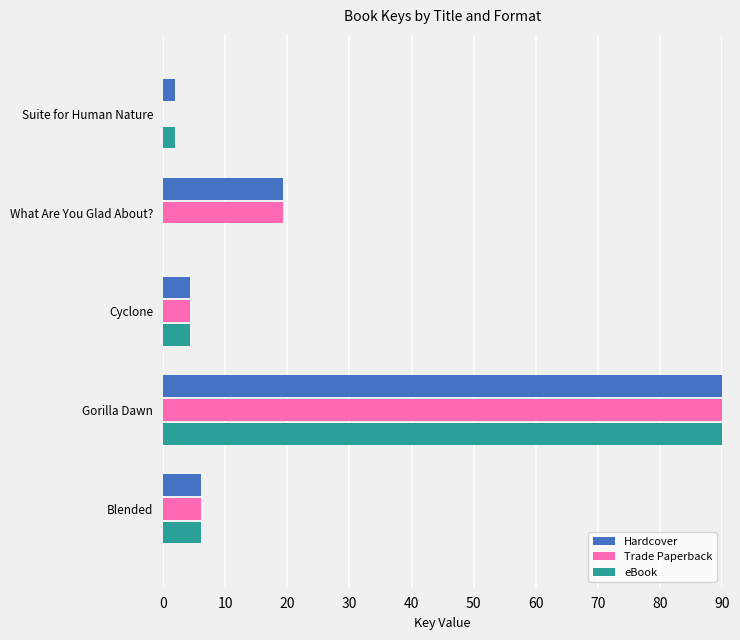

How many categories are shown in the chart?

5